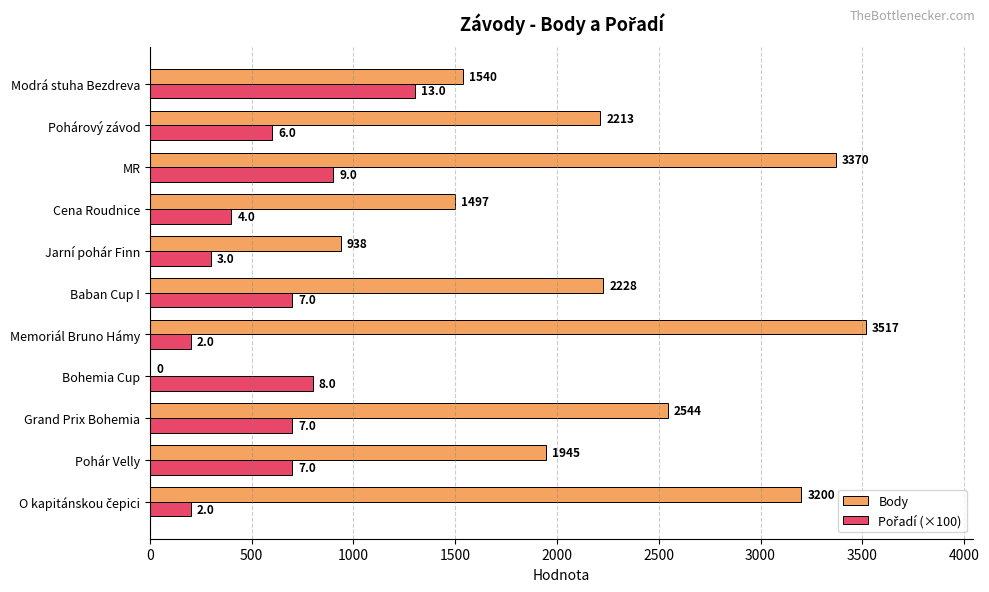

At which label is Body closest to 1758?

Pohár Velly